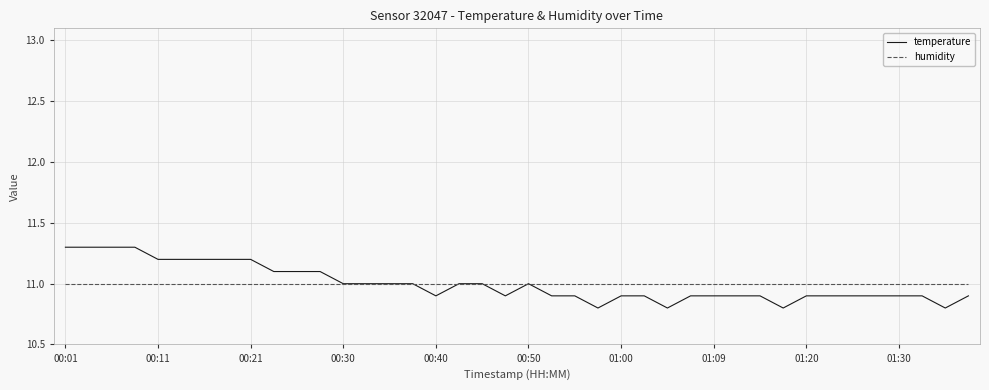

What is the minimum value shown in the chart?

10.8